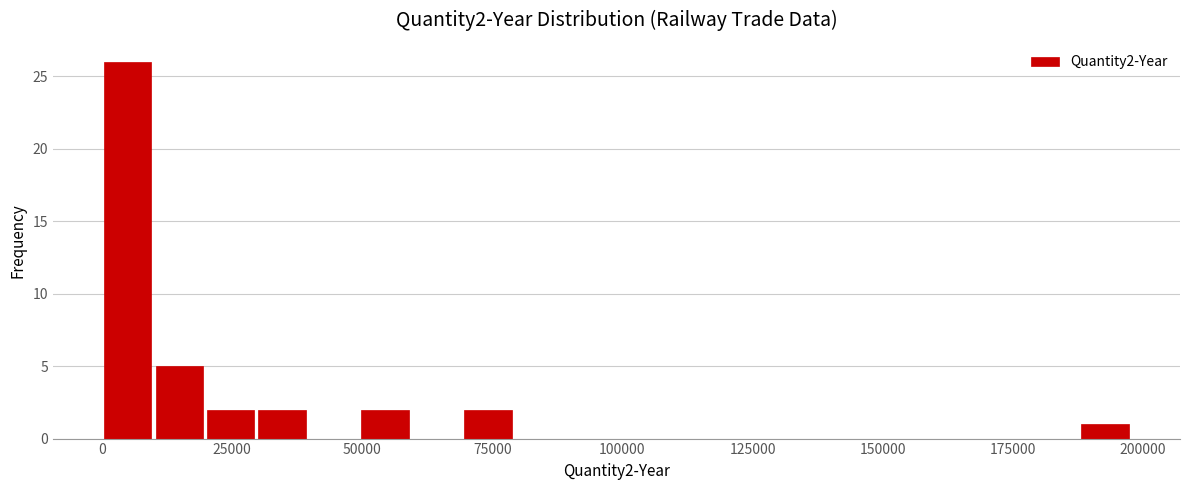

Around what value on the x-axis is the tallest bar? Give the approximate position of its centre, as read against the axis.

5000